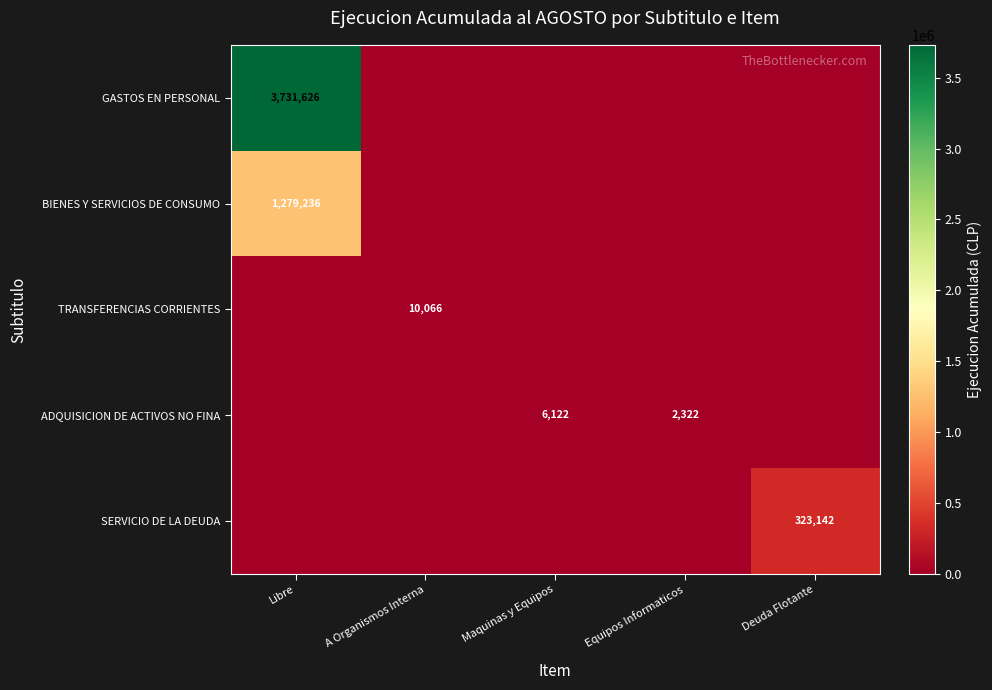

Which category has the lowest value across all series?

A Organismos Interna